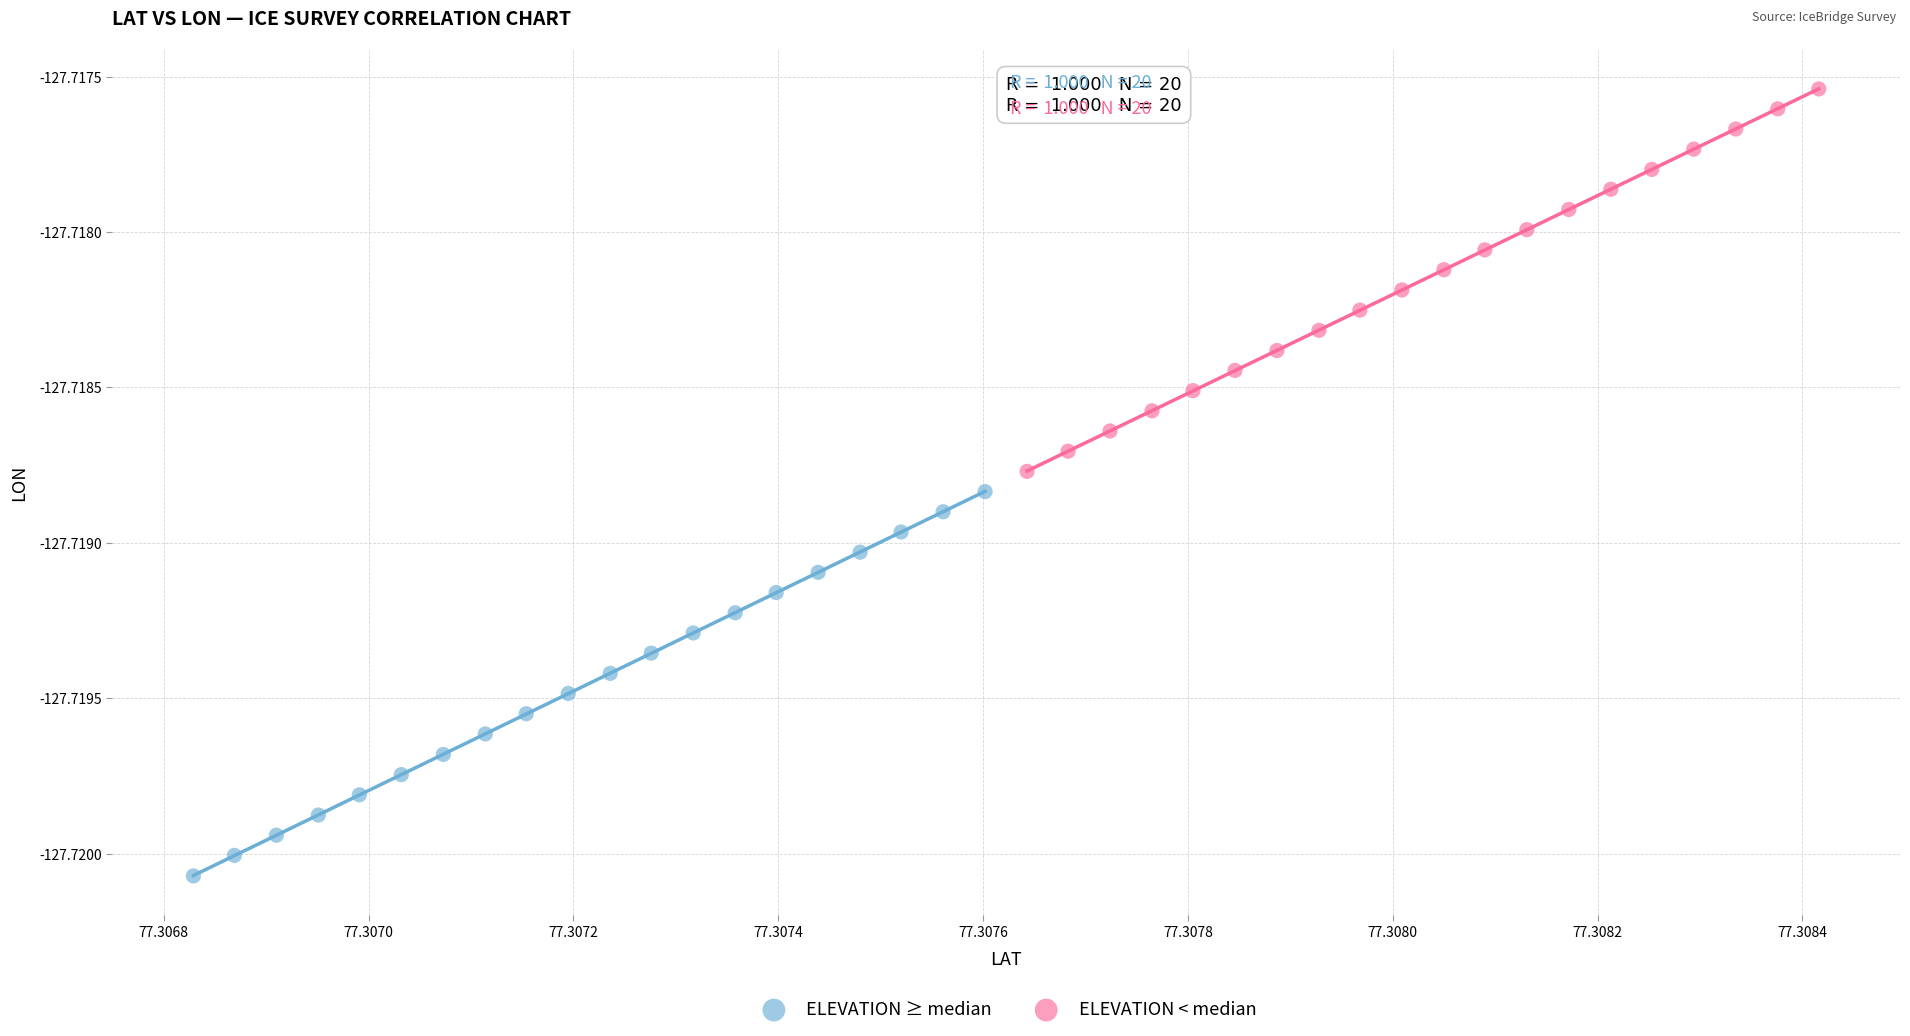

Which series contains the lowest Y value?

ELEVATION ≥ median